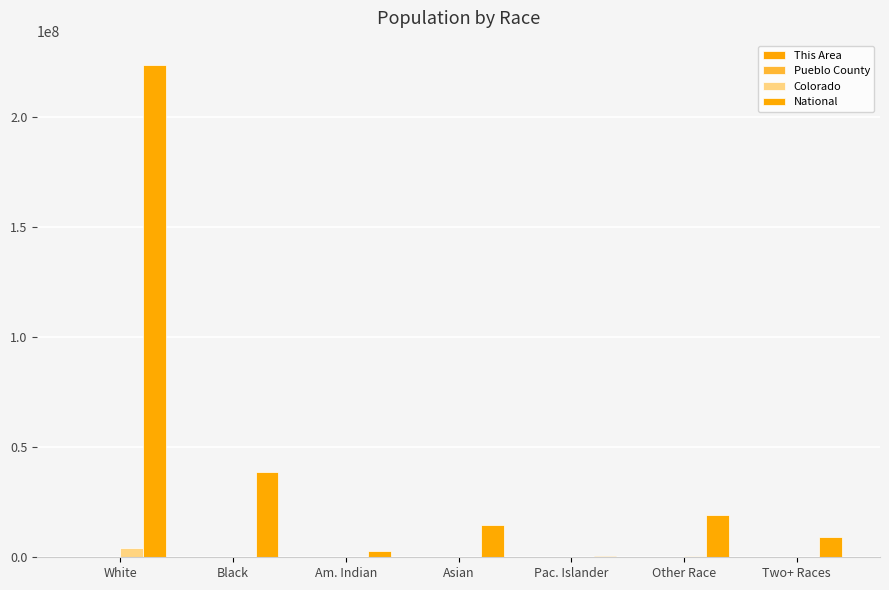

What is the maximum value for This Area?

977